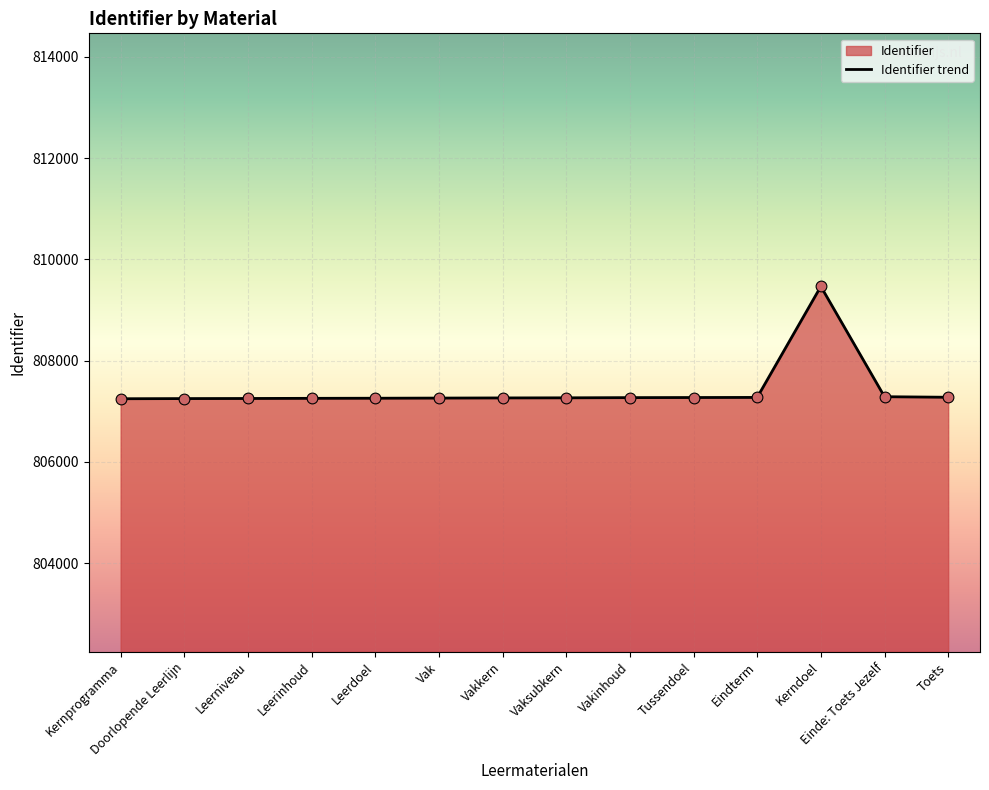

What is the ratio of the value at Vak to the value at Vakkern?

1.0